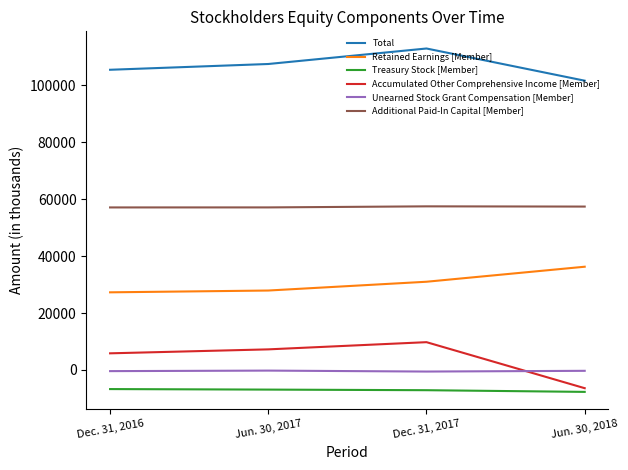

What is the lowest value of the Retained Earnings [Member] series?

27272